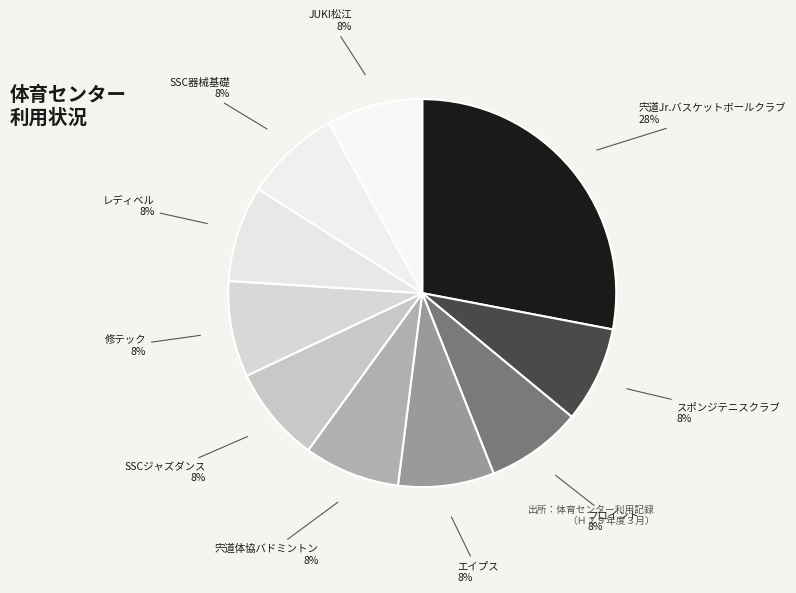

Which slice is the largest?

宍道Jr.バスケットボールクラブ